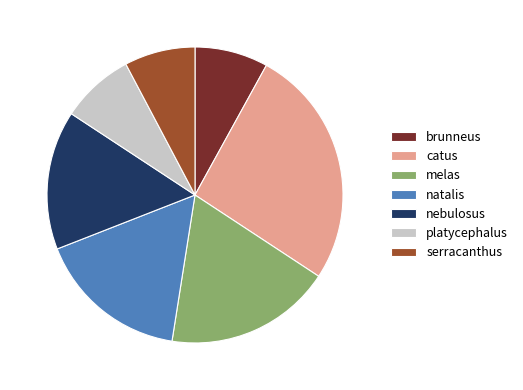

The catus slice represents 35% of the pie. True or false?

False